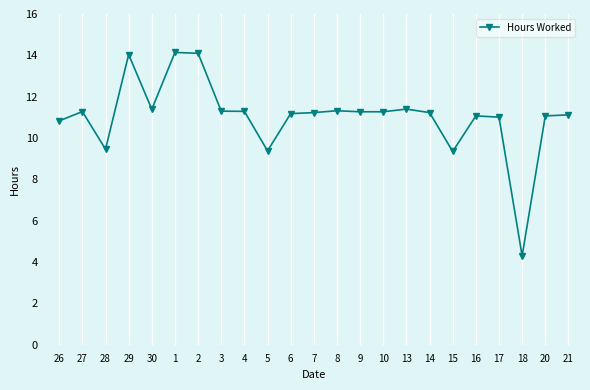

The chart shows a value of 10.8 at 26. True or false?

True